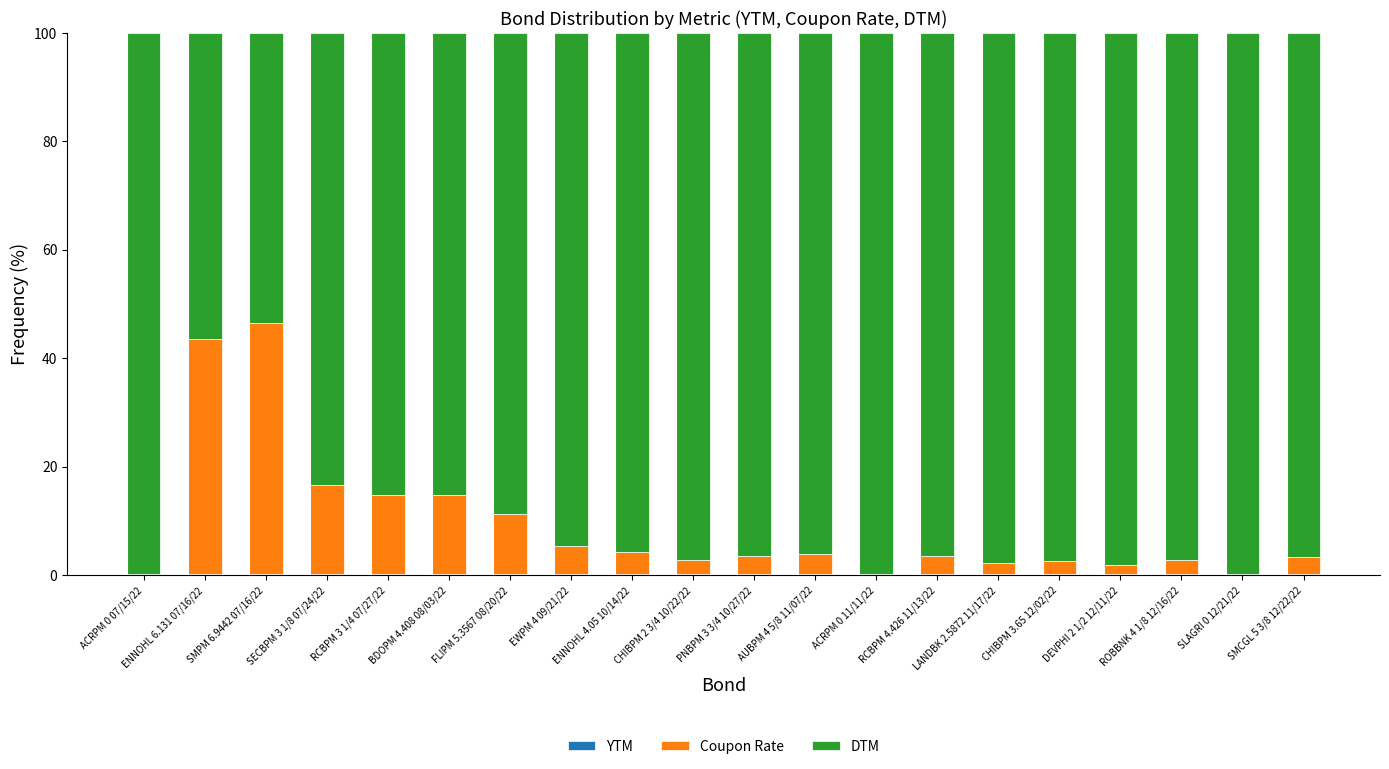

At ENNOHL 6.131 07/16/22, list the series in order from smallest to largest.

YTM, Coupon Rate, DTM